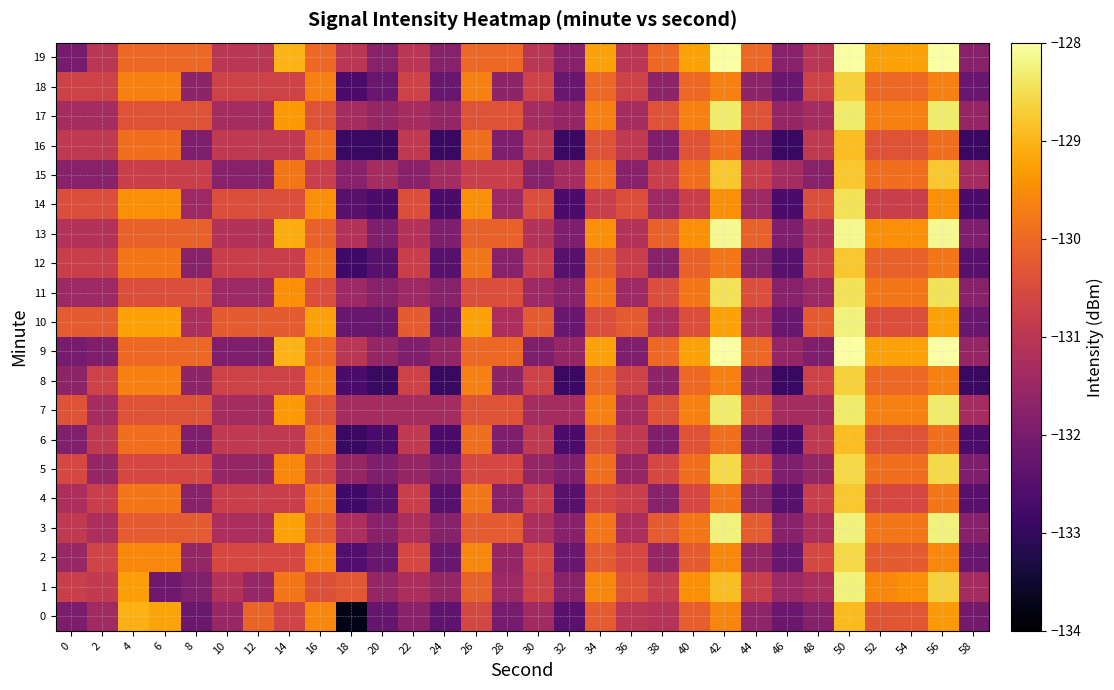

Between 36 and 38, which series saw the biggest shift?

9